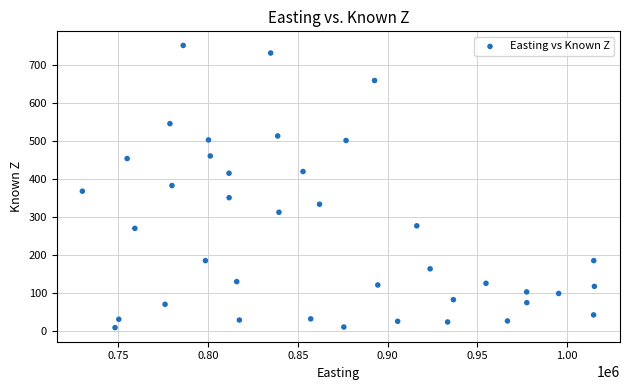

What is the range of Y values (max minus min)?

742.7